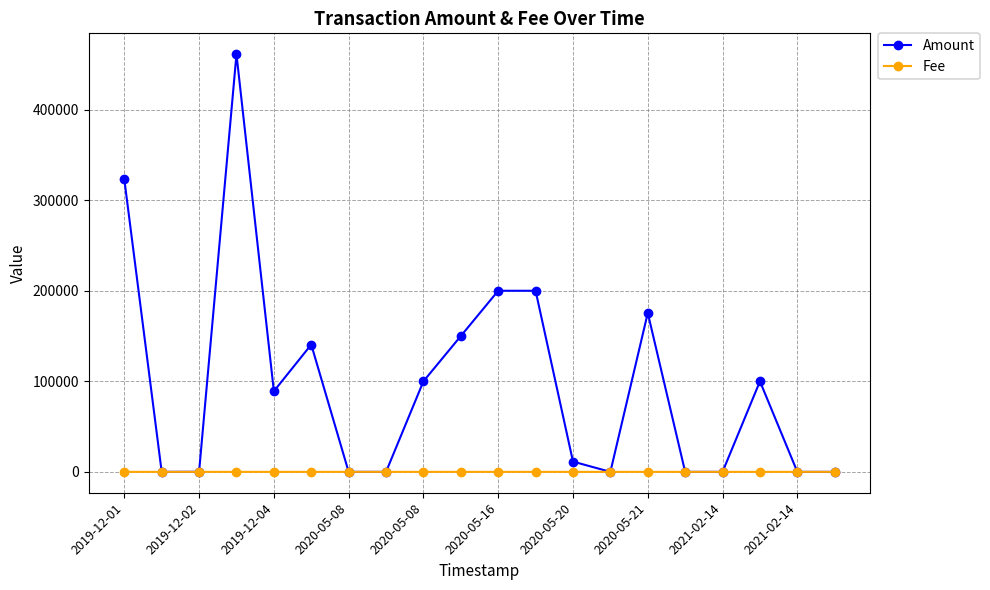

Which series has the largest range (max minus min)?

Amount